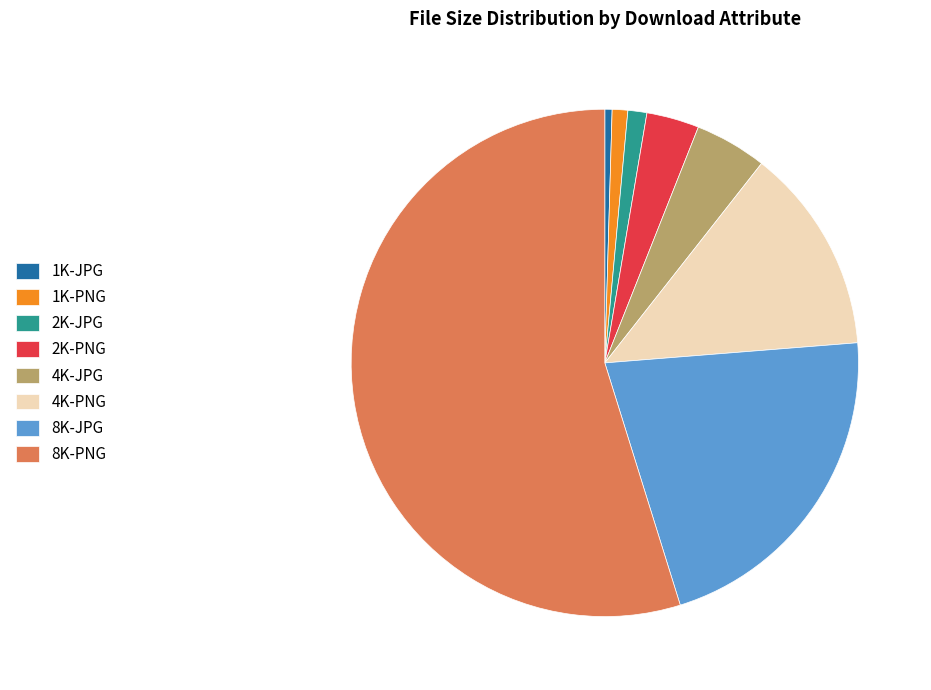

How many segments does this pie chart have?

8